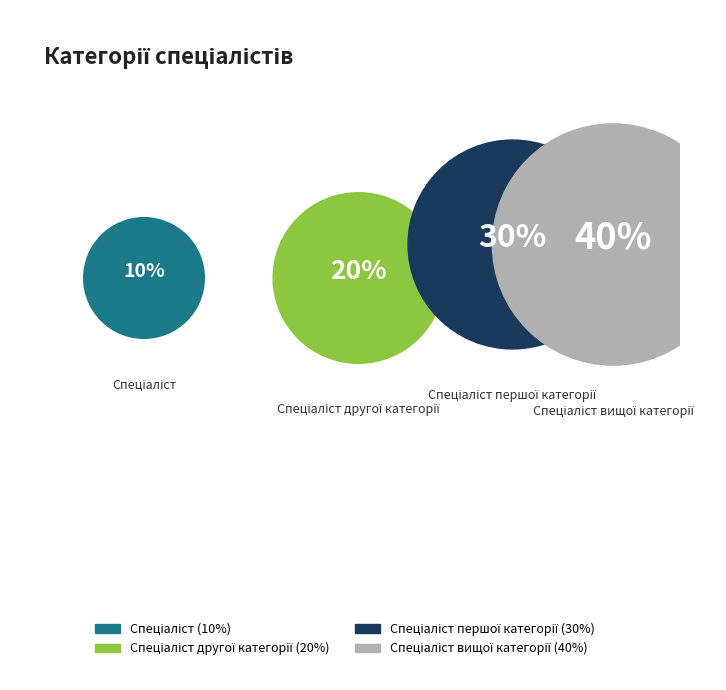

What portion of the pie excludes Спеціаліст вищої категорії?

60.0%